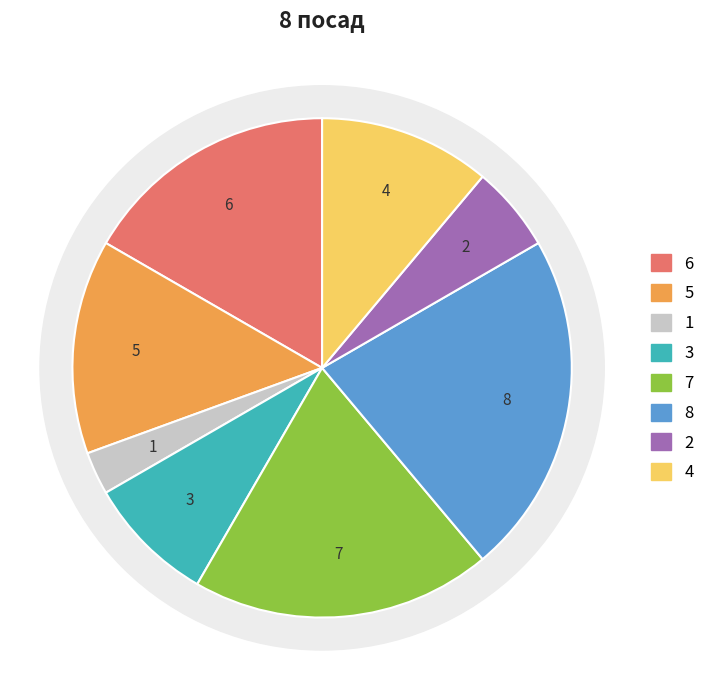

Is there a majority slice in this chart?

No